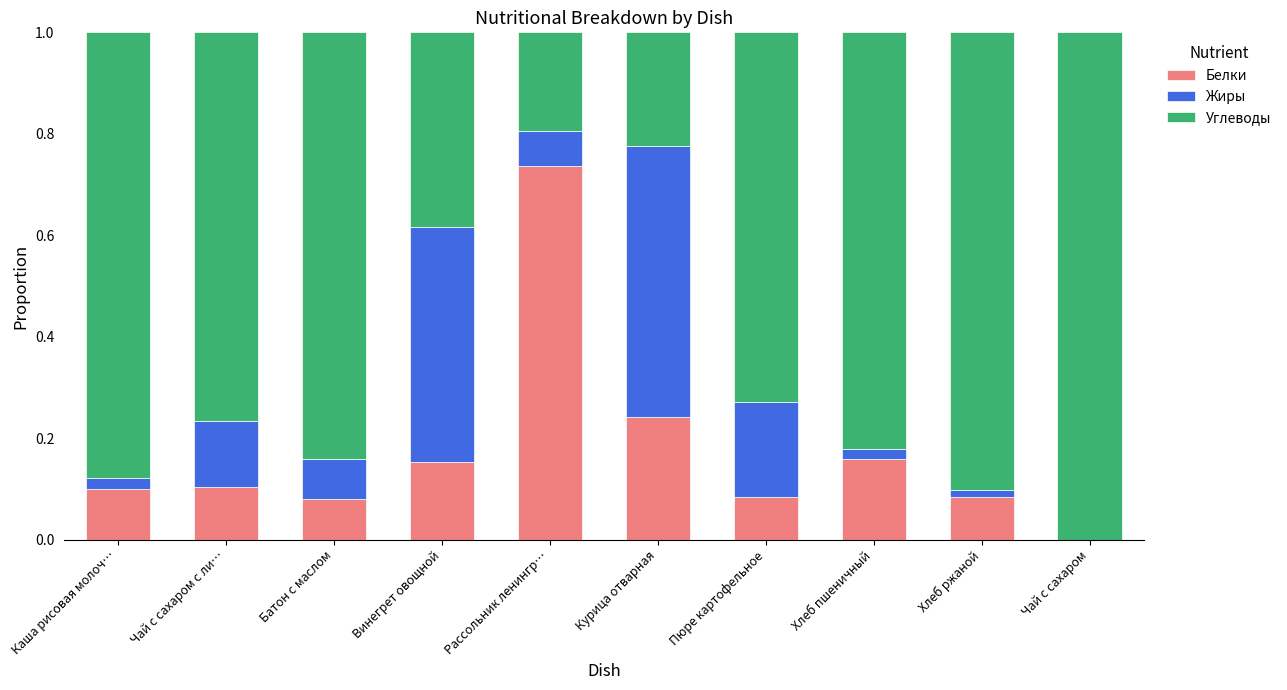

What is the total value across all series at Курица отварная?

1.0